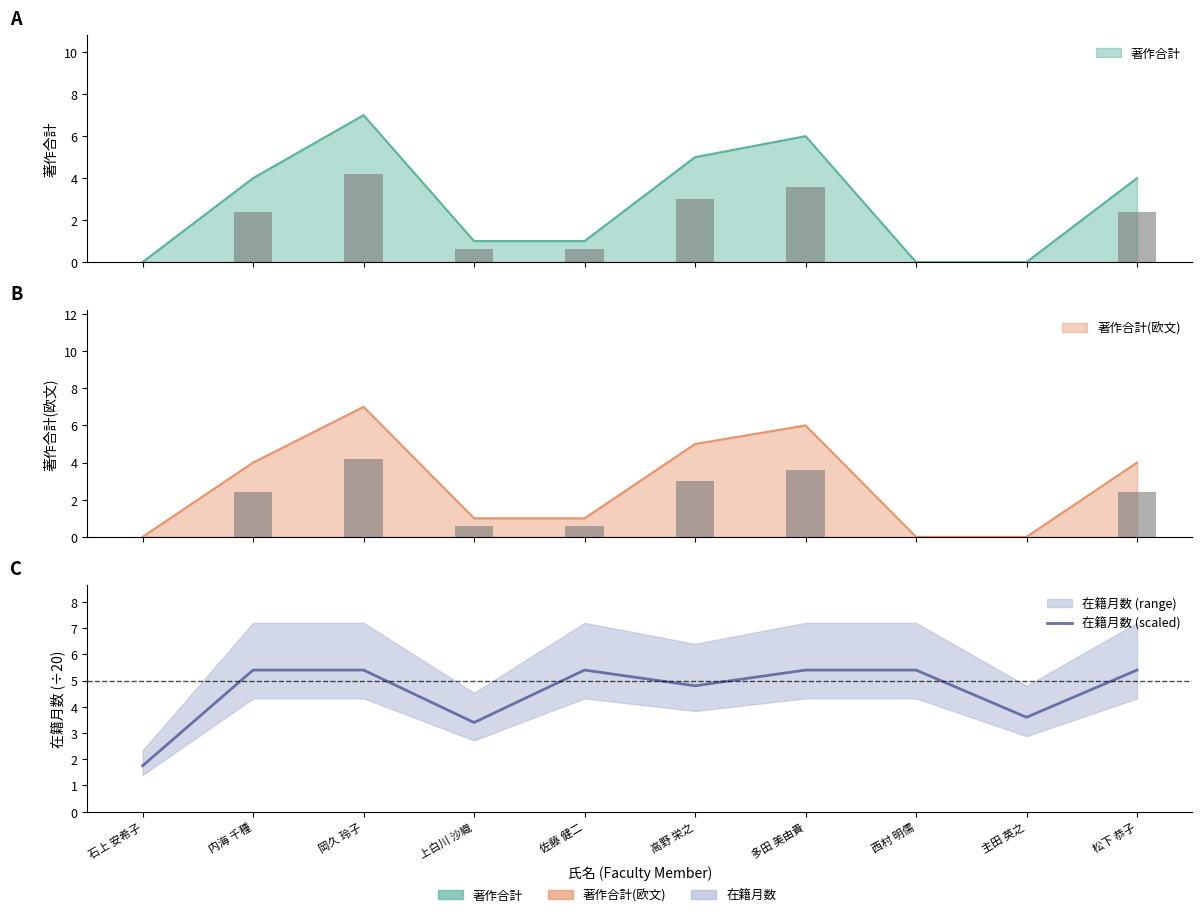

Between 佐藤 健二 and 西村 明儒, which is larger?

佐藤 健二